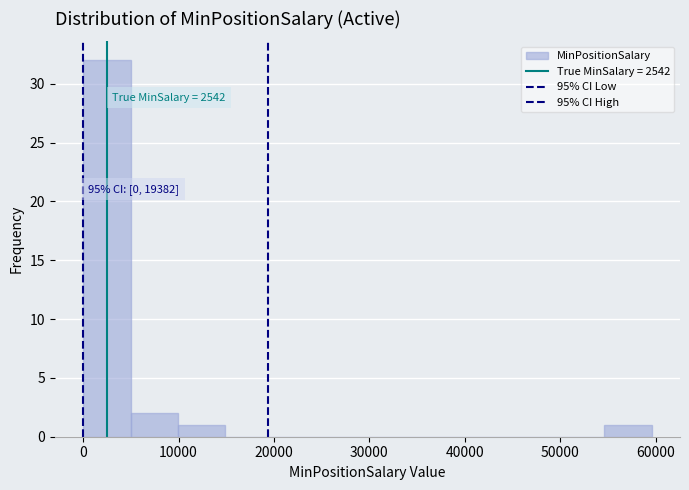

Which range on the x-axis has the tallest bar?

0 to 5000